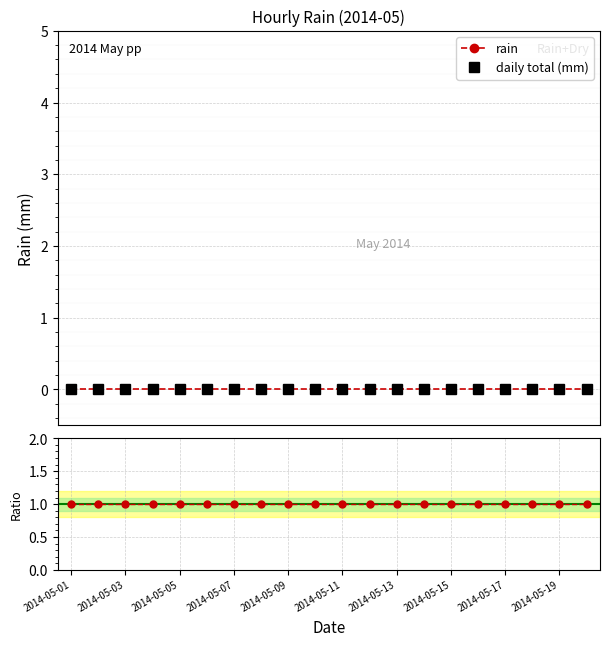

Reading right to left, transcribe all the data shown in this chart.

rain: 0	0	0	0	0	0	0	0	0	0	0	0	0	0	0	0	0	0	0	0
daily total (mm): 0	0	0	0	0	0	0	0	0	0	0	0	0	0	0	0	0	0	0	0
ratio: 1	1	1	1	1	1	1	1	1	1	1	1	1	1	1	1	1	1	1	1